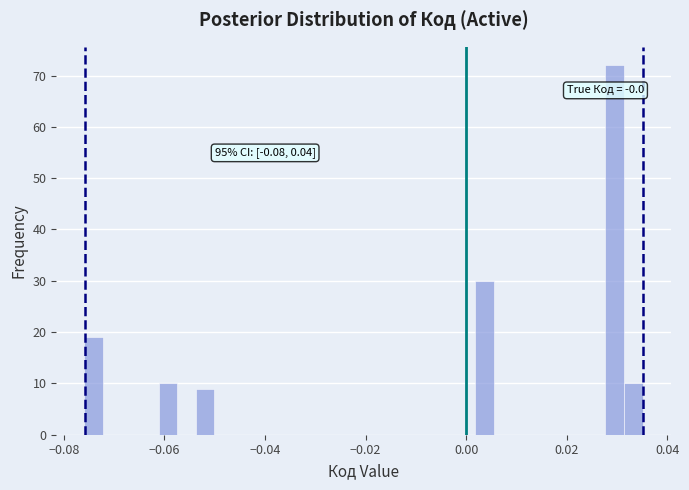

Around what value on the x-axis is the tallest bar? Give the approximate position of its centre, as read against the axis.

0.030